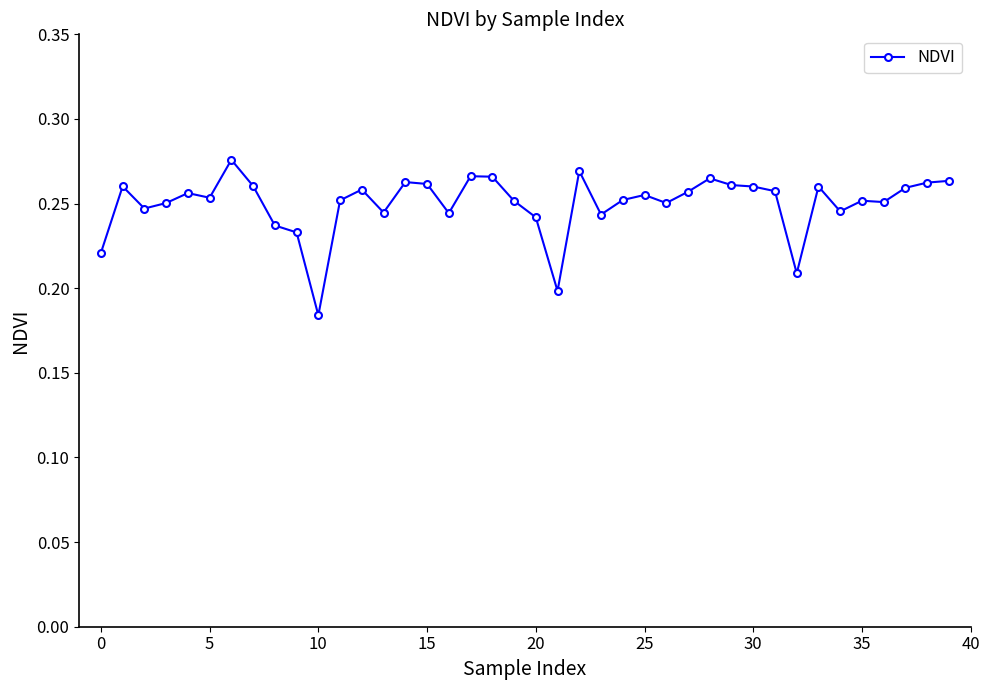

What is the sum of all values?

10.0